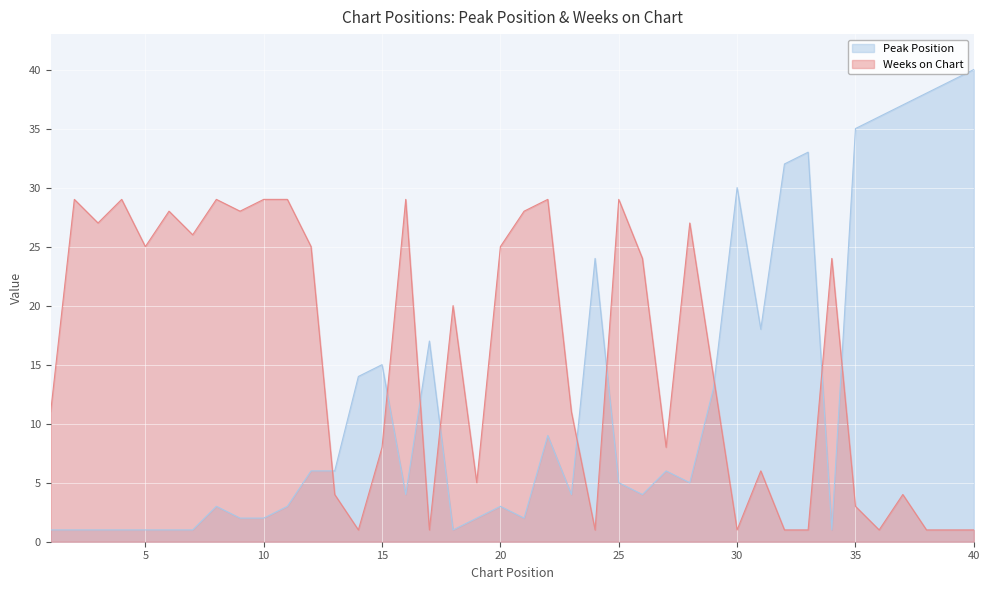

What is the value of the Peak Position point at the 34th from the left?

1